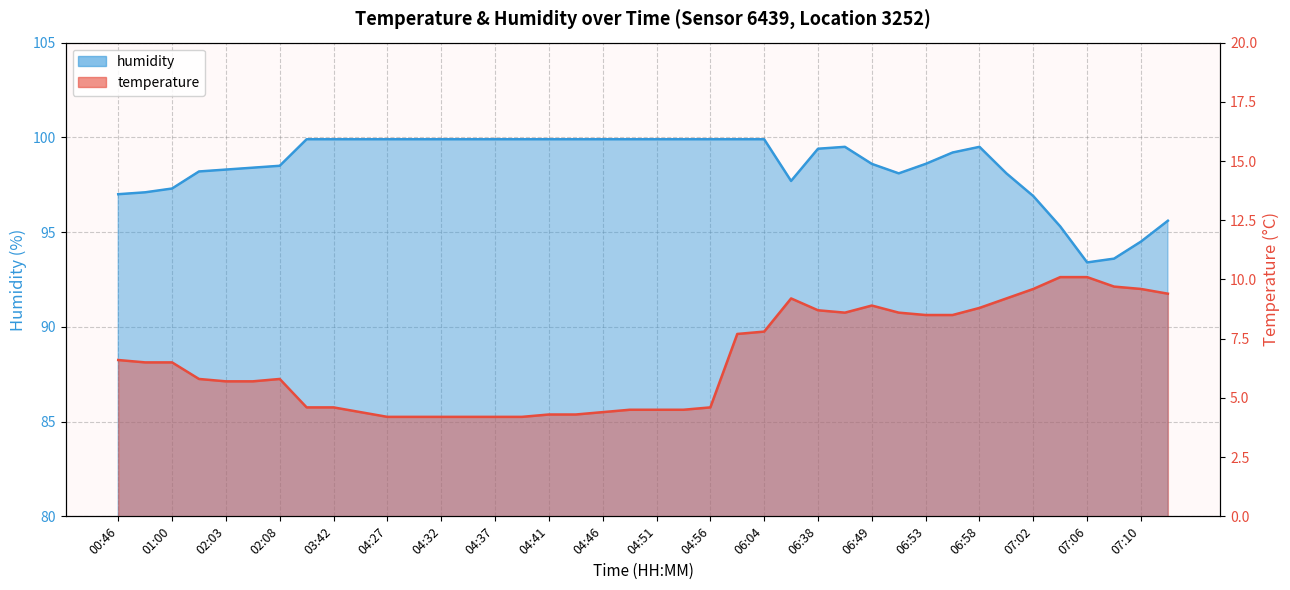

How many values in the humidity series are below 99?

18